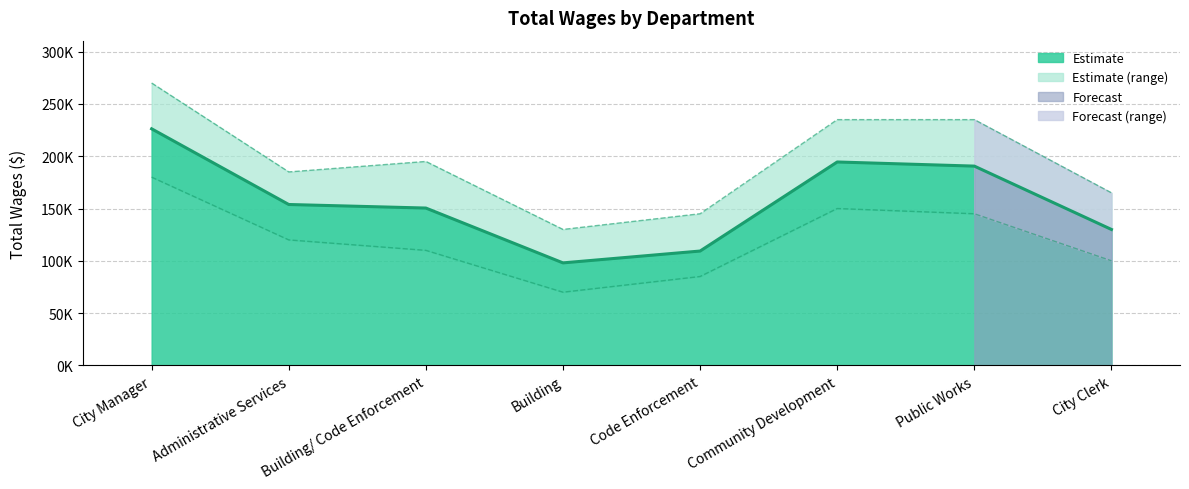

What is the difference between the maximum and second lowest values?

116863